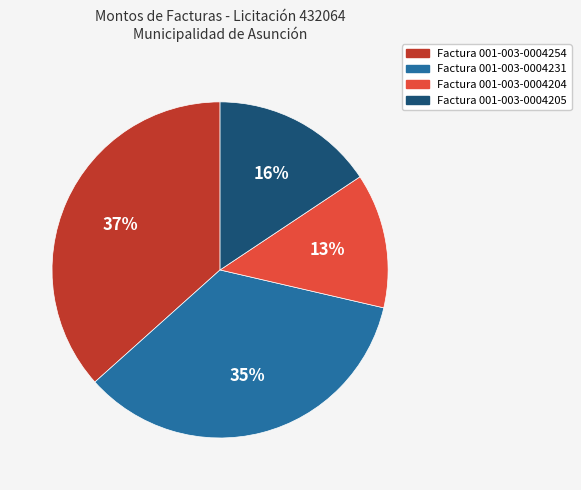

Rank the categories by value from highest to lowest.

Factura 001-003-0004254, Factura 001-003-0004231, Factura 001-003-0004205, Factura 001-003-0004204